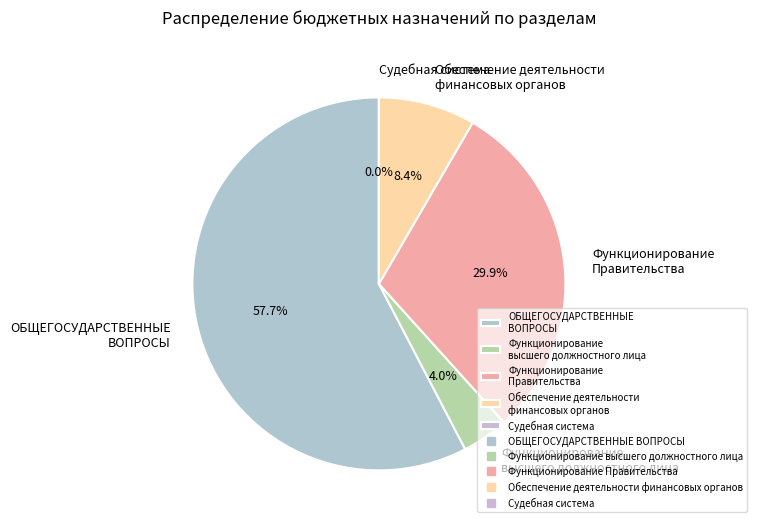

To the nearest percent, what is the combined percentage of Обеспечение деятельности финансовых органов and Функционирование высшего должностного лица?

12%